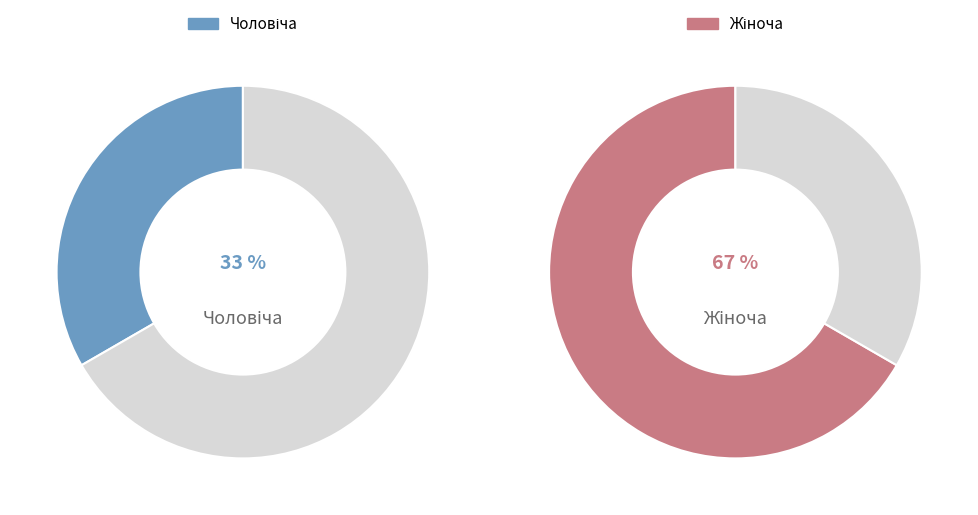

To the nearest percent, what is the average slice percentage?

50%